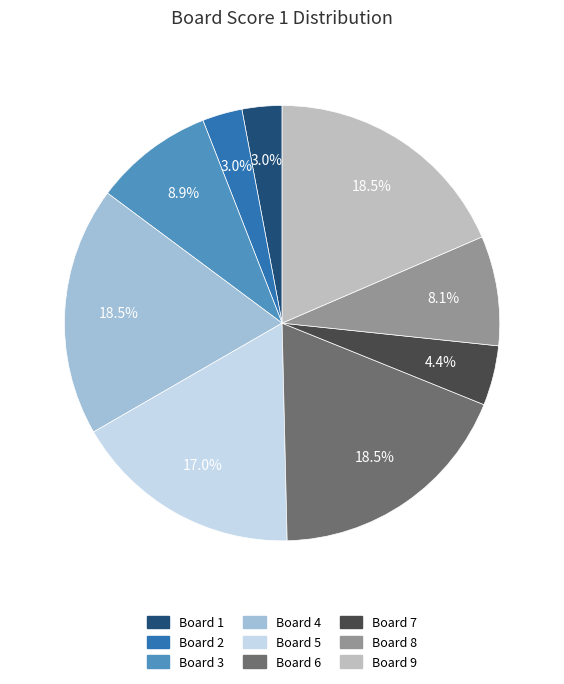

What portion of the pie excludes Board 4?

81.5%